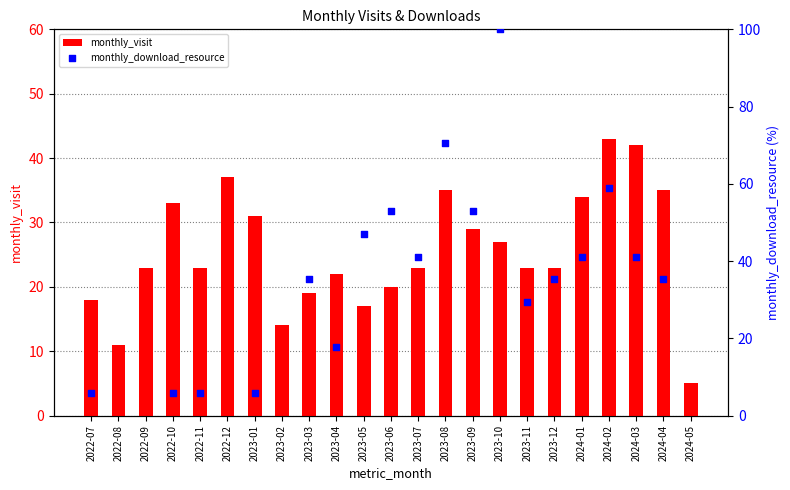

What is the change in value from 2022-10 to 2024-01?

+1